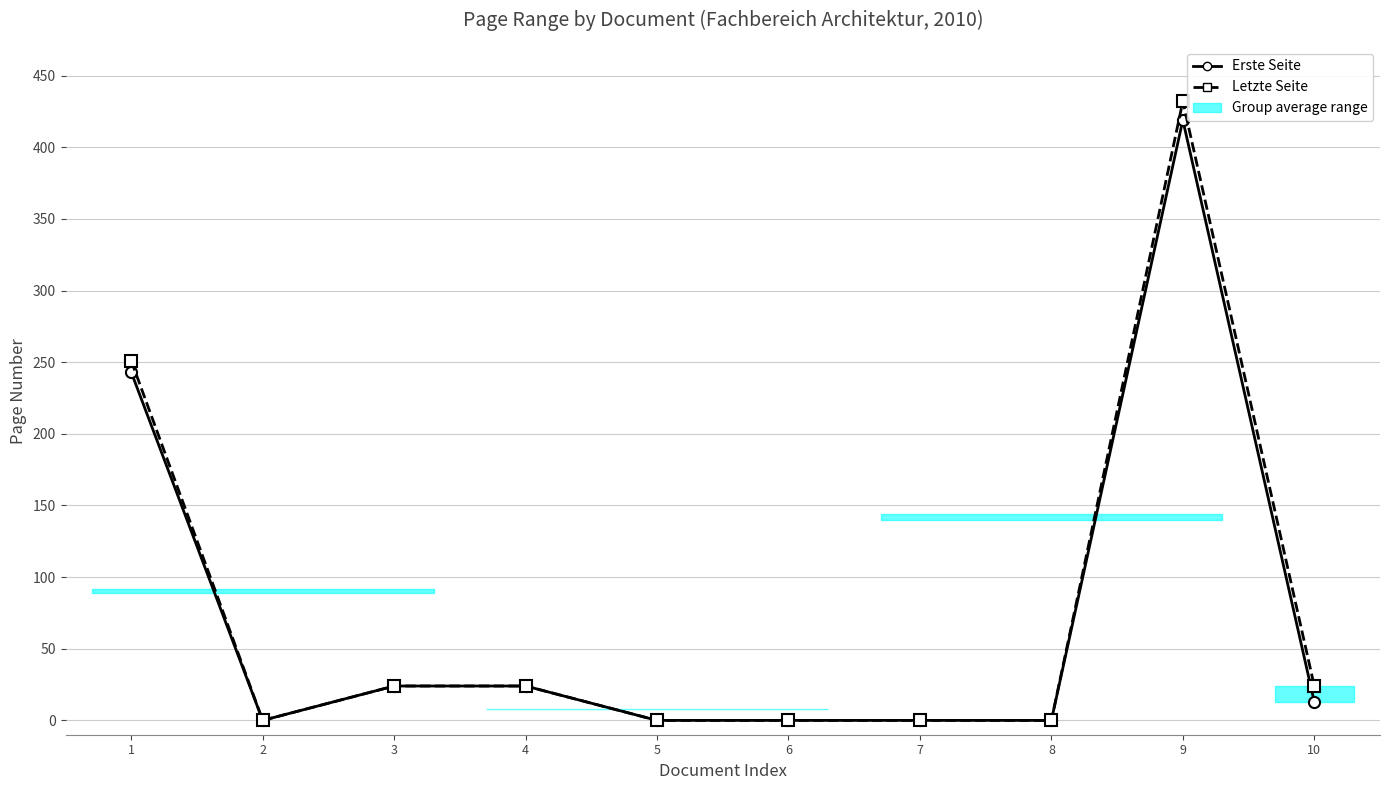

Rank the series at 5 from lowest to highest value.

Erste Seite, Letzte Seite